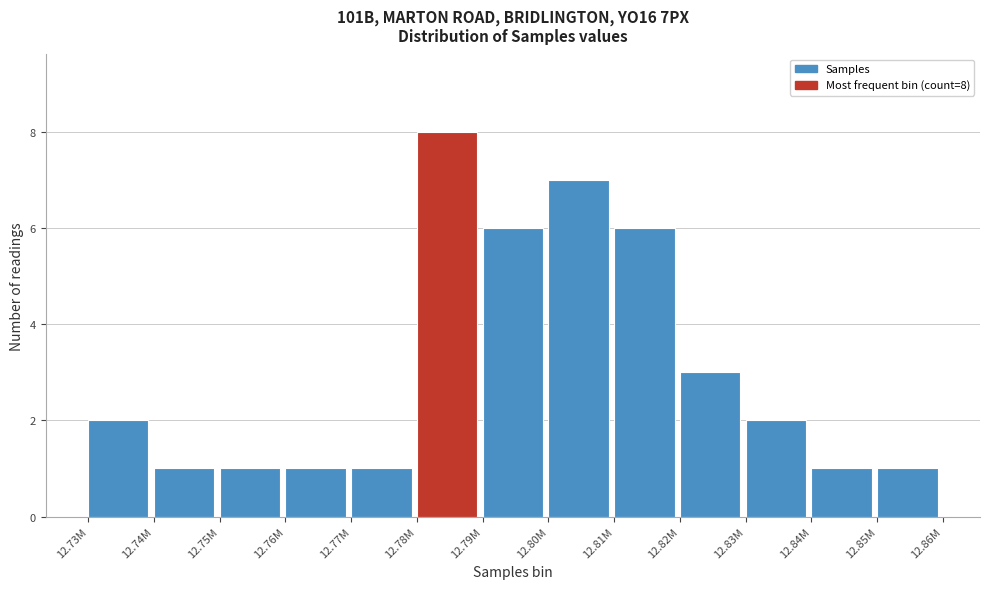

Reading left to right, extract all data points from this chart.

12.73M=2	12.74M=1	12.75M=1	12.76M=1	12.77M=1	12.78M=8	12.79M=6	12.80M=7	12.81M=6	12.82M=3	12.83M=2	12.84M=1	12.85M=1